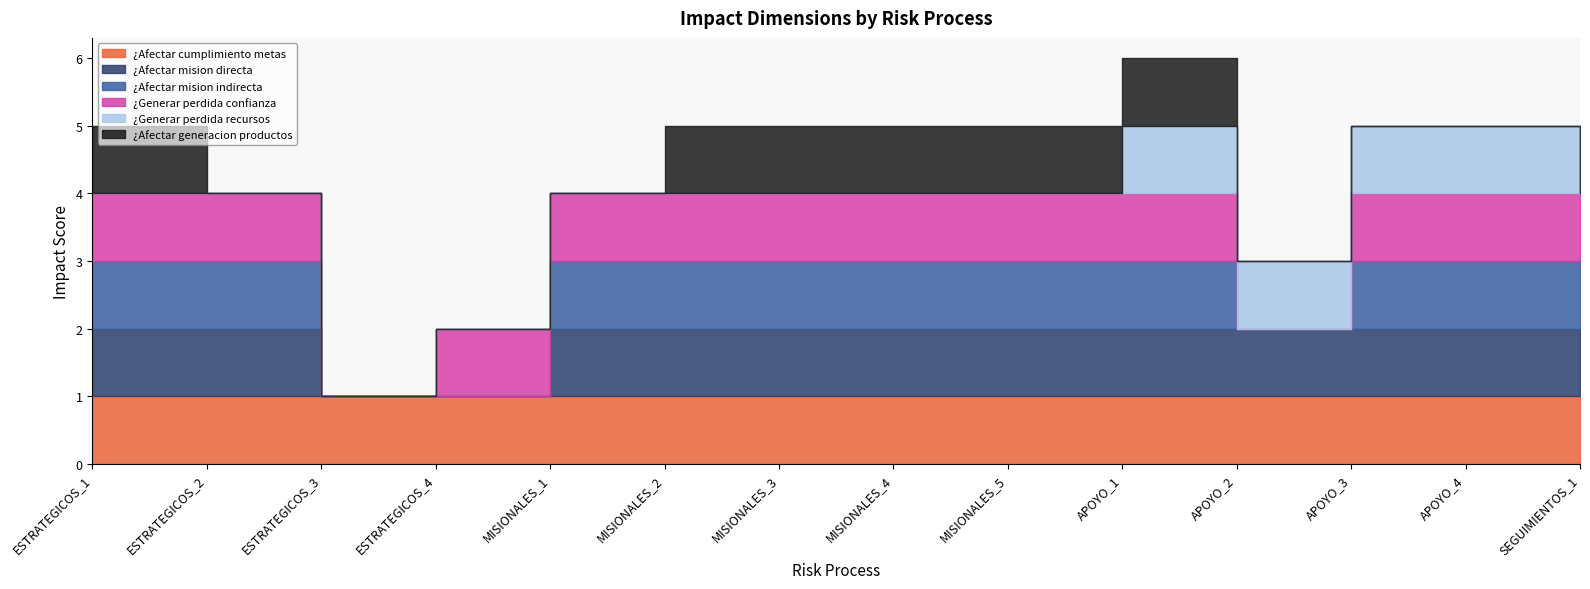

The value of ¿Generar perdida recursos at MISIONALES_5 is 0. True or false?

True